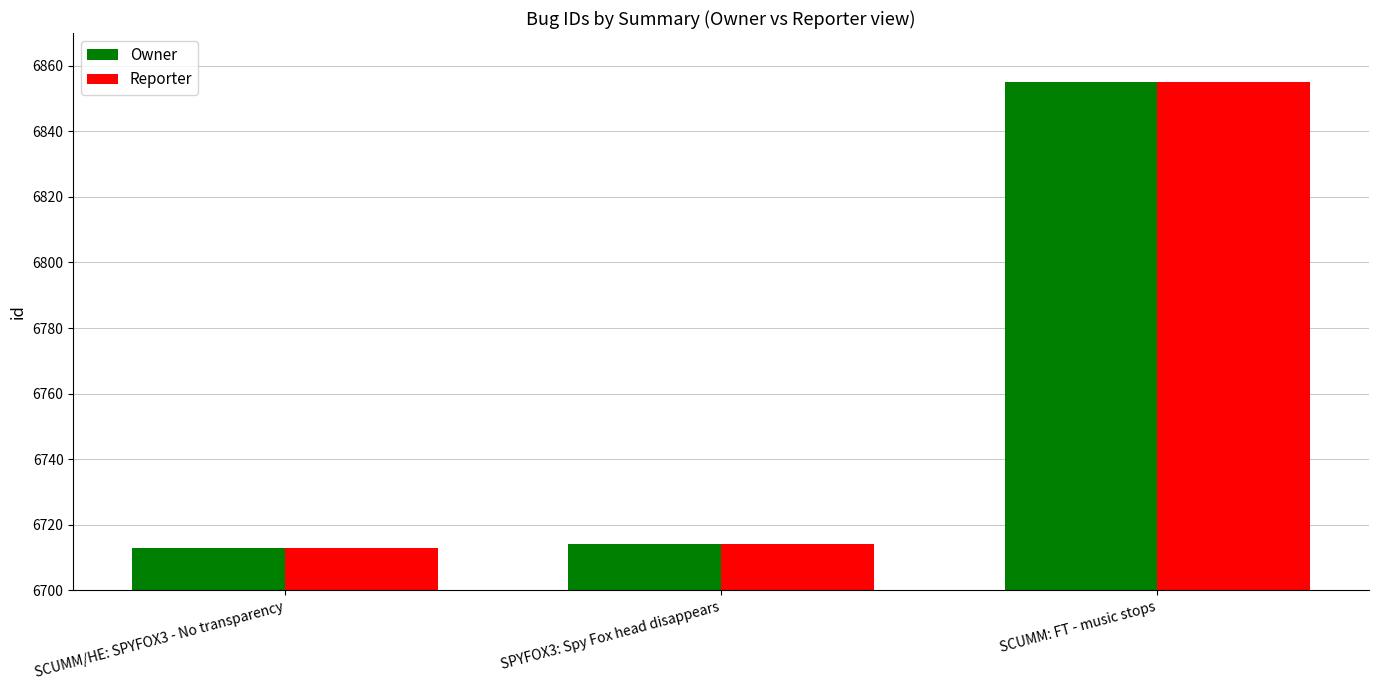

The value of Reporter at SCUMM: FT - music stops is 11058. True or false?

False